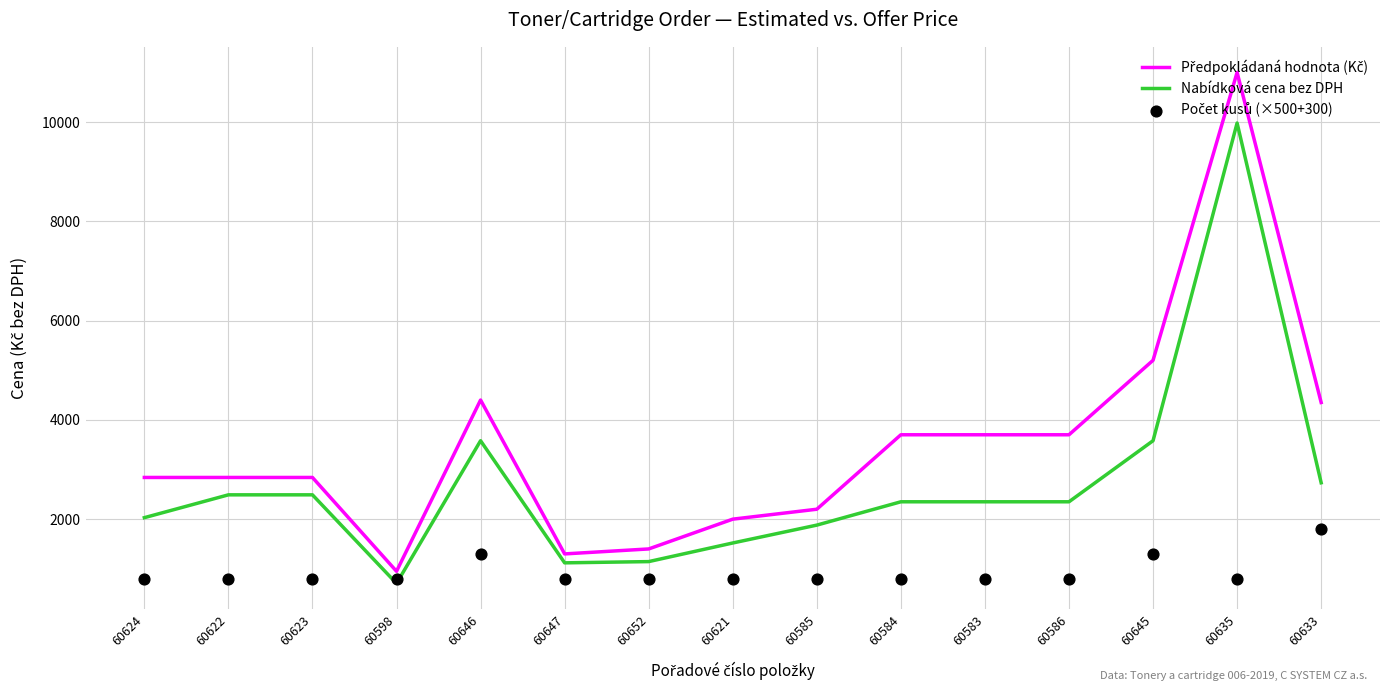

What is the total value across all series at 60645?

10080